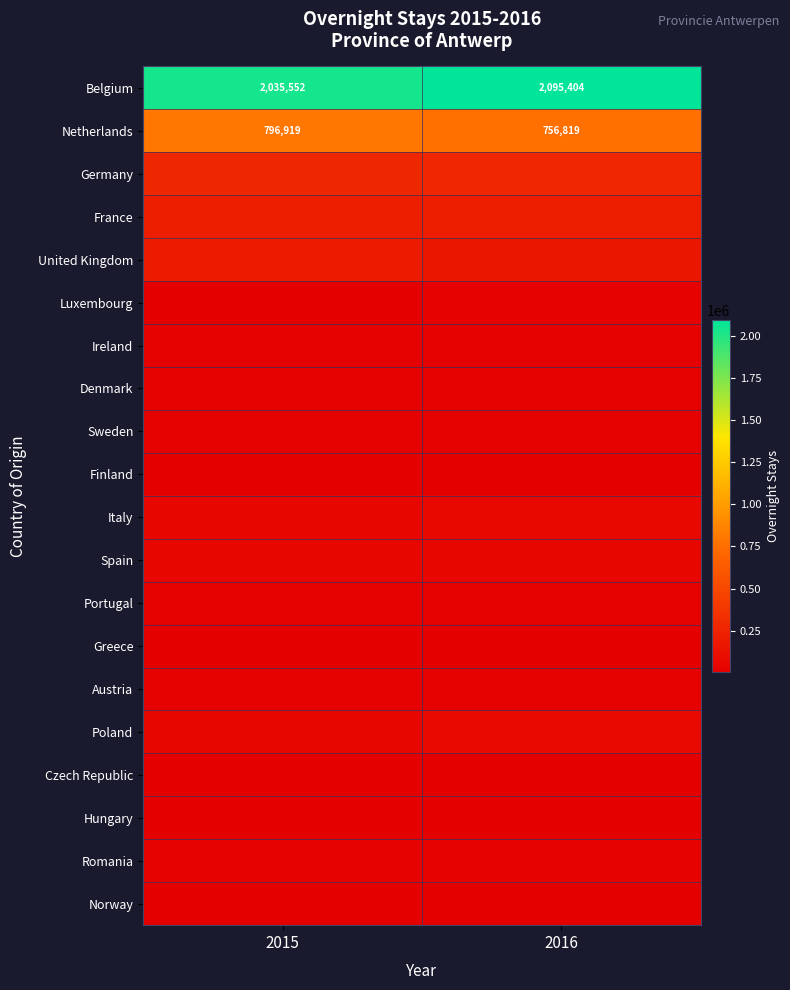

What is the difference between the maximum and minimum values in the Netherlands series?

40100